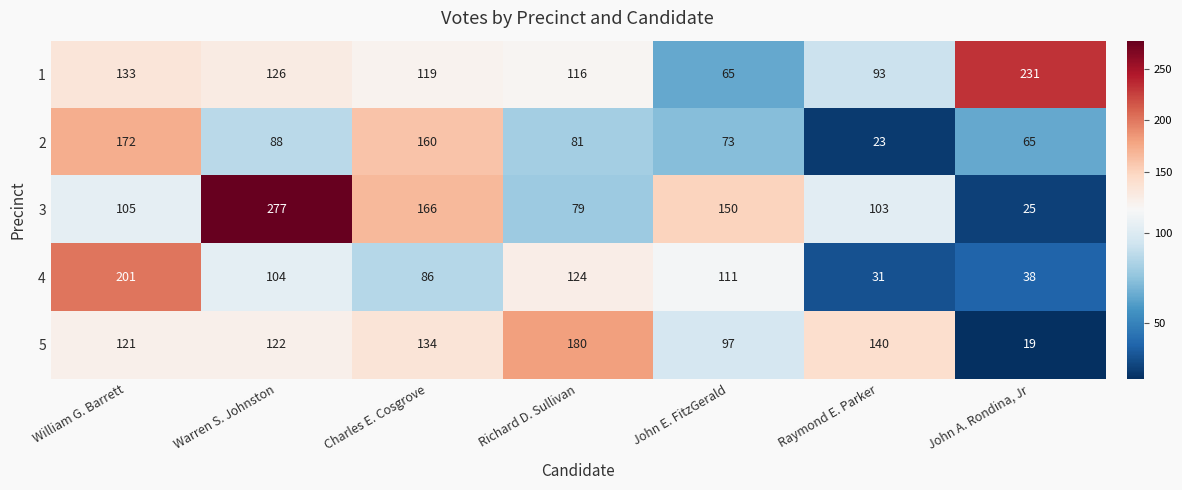

The 5 series shows 305 at Richard D. Sullivan. True or false?

False